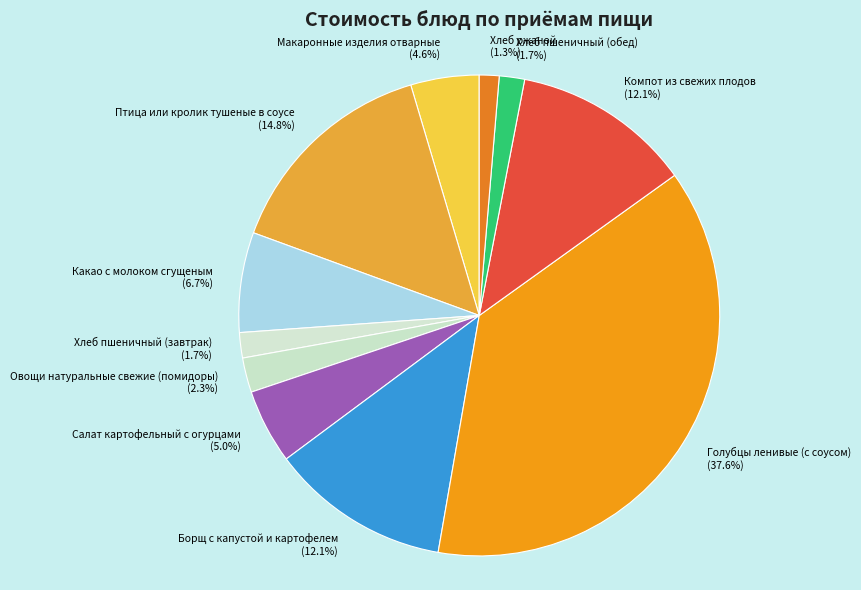

To the nearest percent, what is the combined percentage of Овощи натуральные свежие (помидоры) and Компот из свежих плодов?

14%